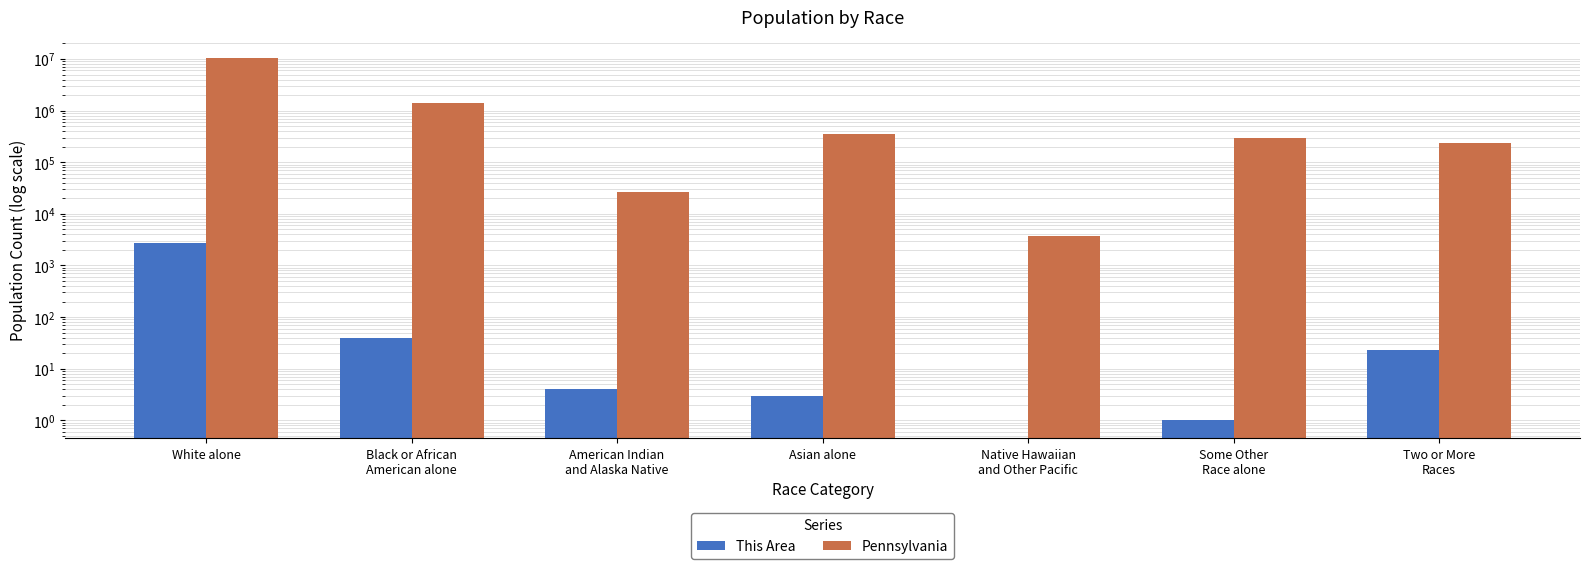

How many bars are there in each group?

2